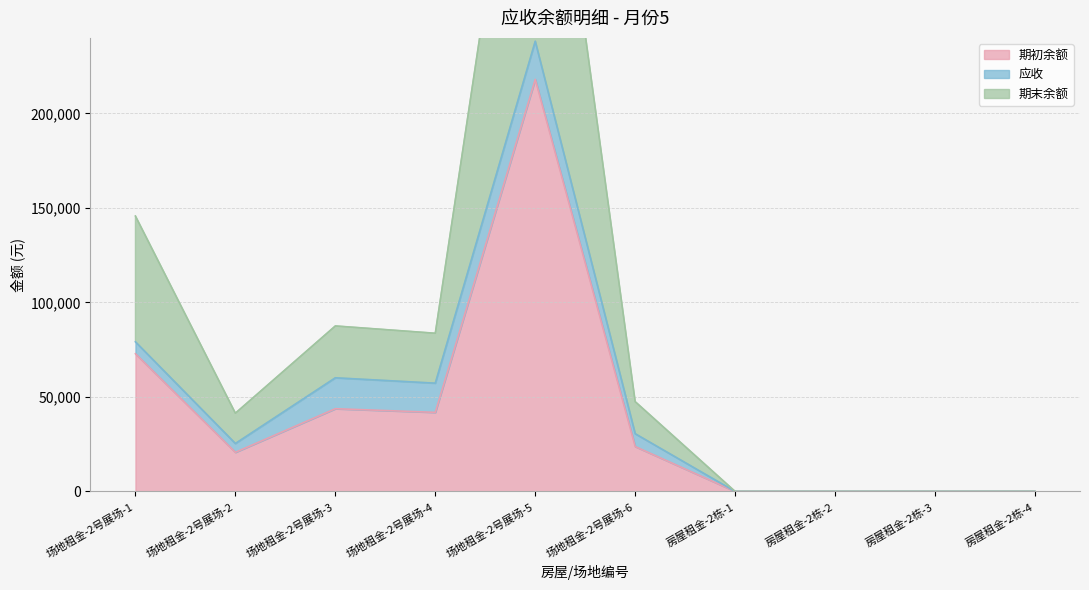

What is the maximum value for 期初余额?

218051.5